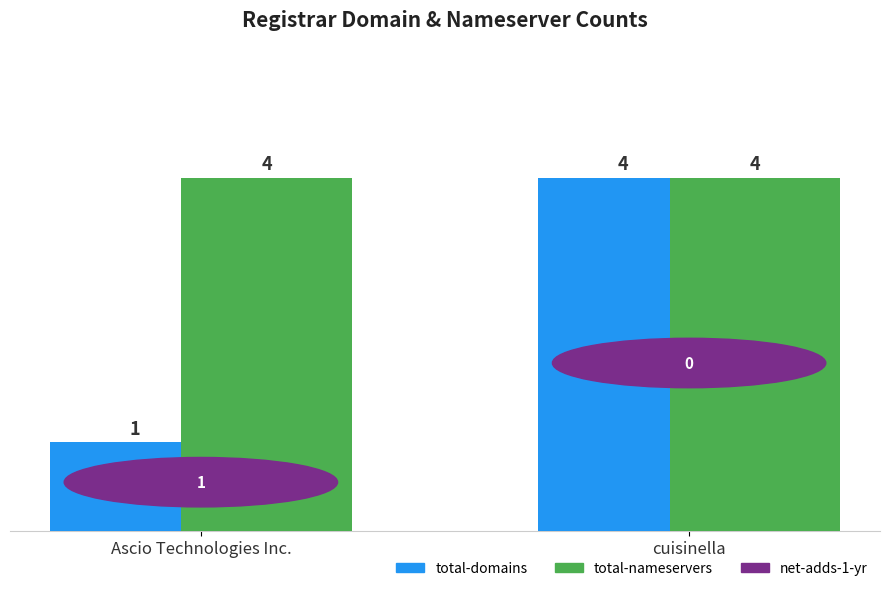

Is it true that total-nameservers equals 4 at Ascio Technologies Inc.?

True